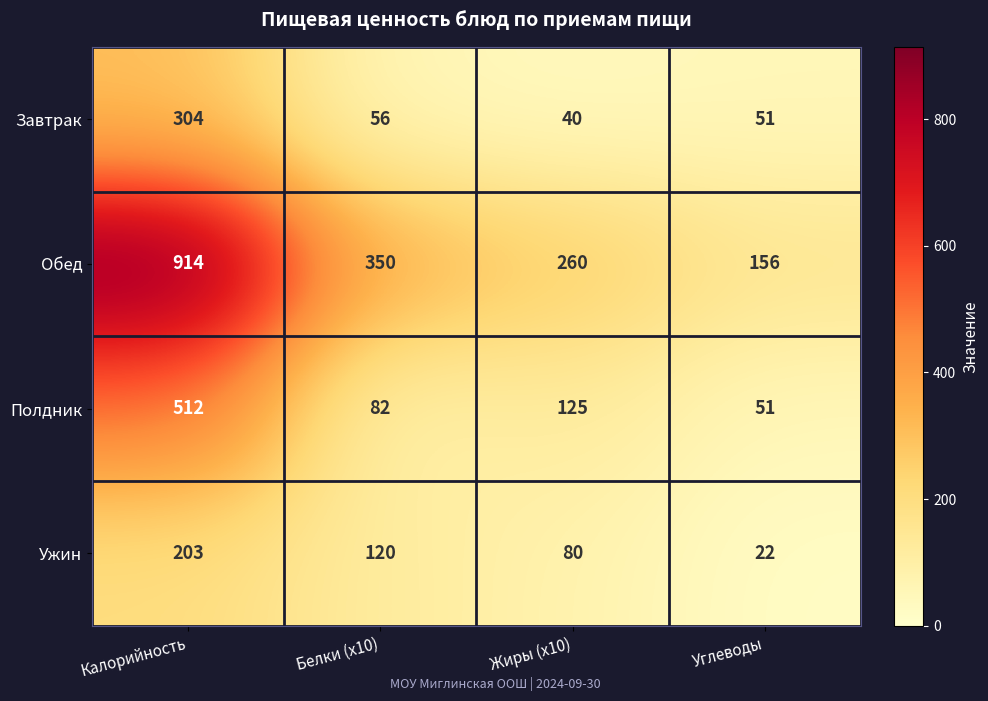

True or false: Ужин has a value of 80 at Жиры (x10).

True